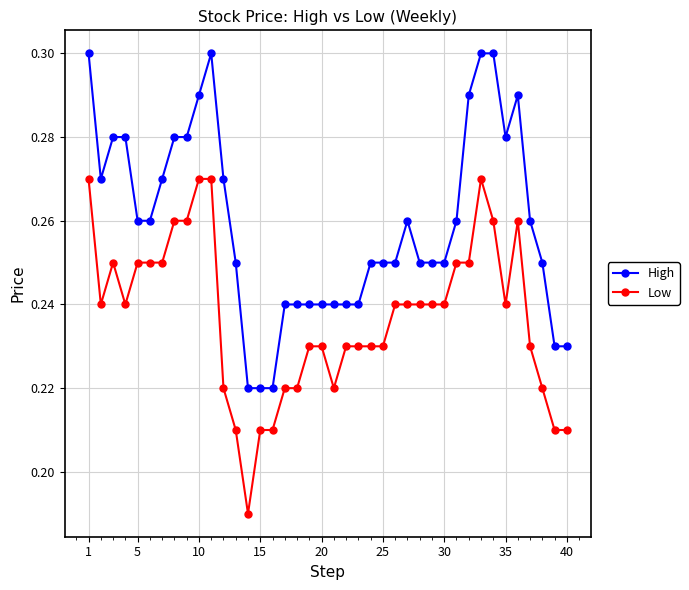

Which series has the largest total across all categories?

High